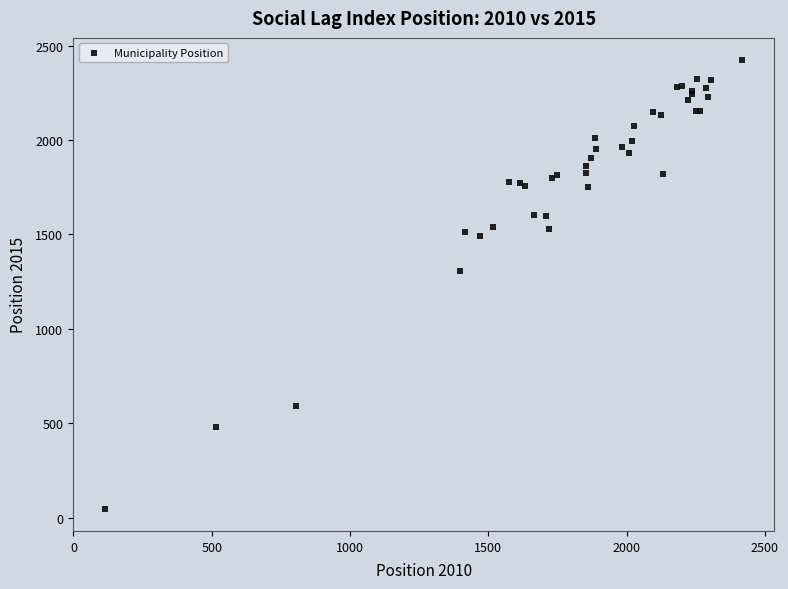

What Y value in the scatter plot is closest to 1235?

1309